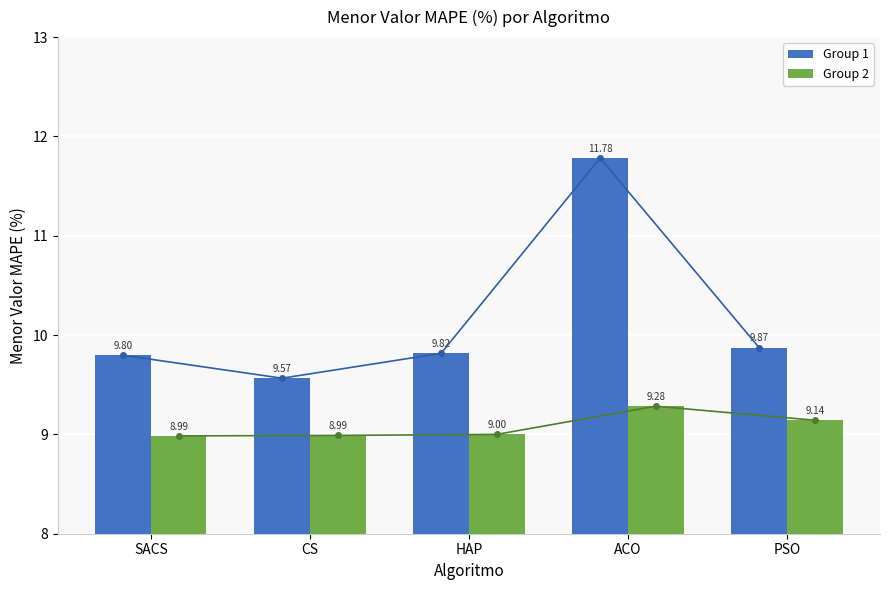

What is the label of the 2nd bar from the left?

CS